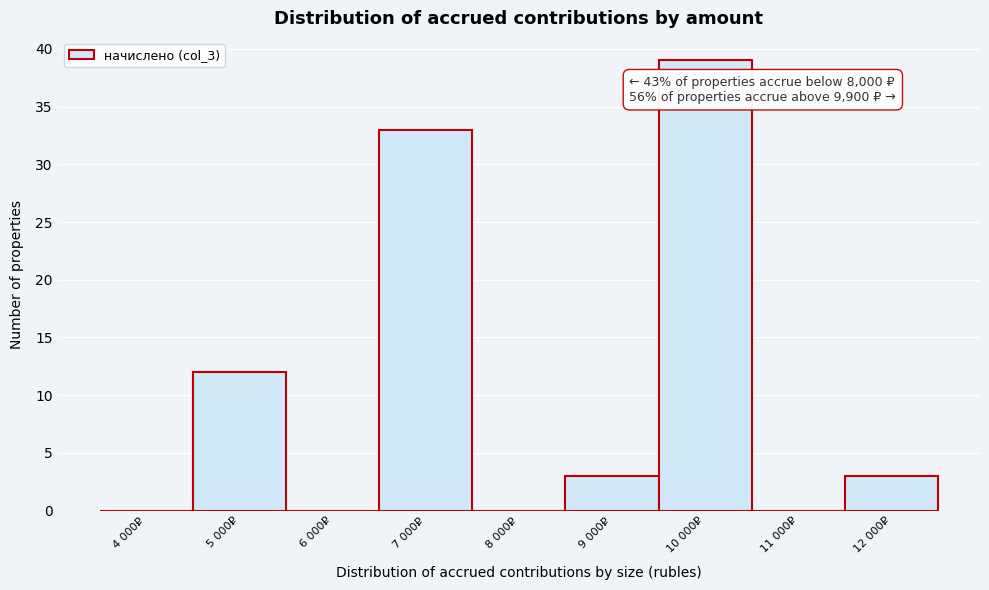

Reading left to right, transcribe all the data shown in this chart.

4 000₽=0	5 000₽=12	6 000₽=0	7 000₽=33	8 000₽=0	9 000₽=3	10 000₽=39	11 000₽=0	12 000₽=3